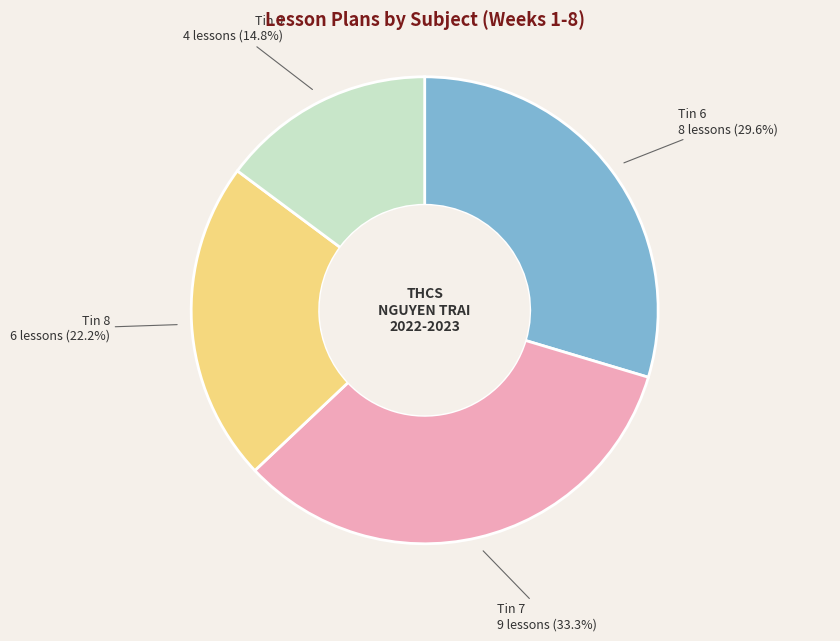

Does any single category account for the majority?

No